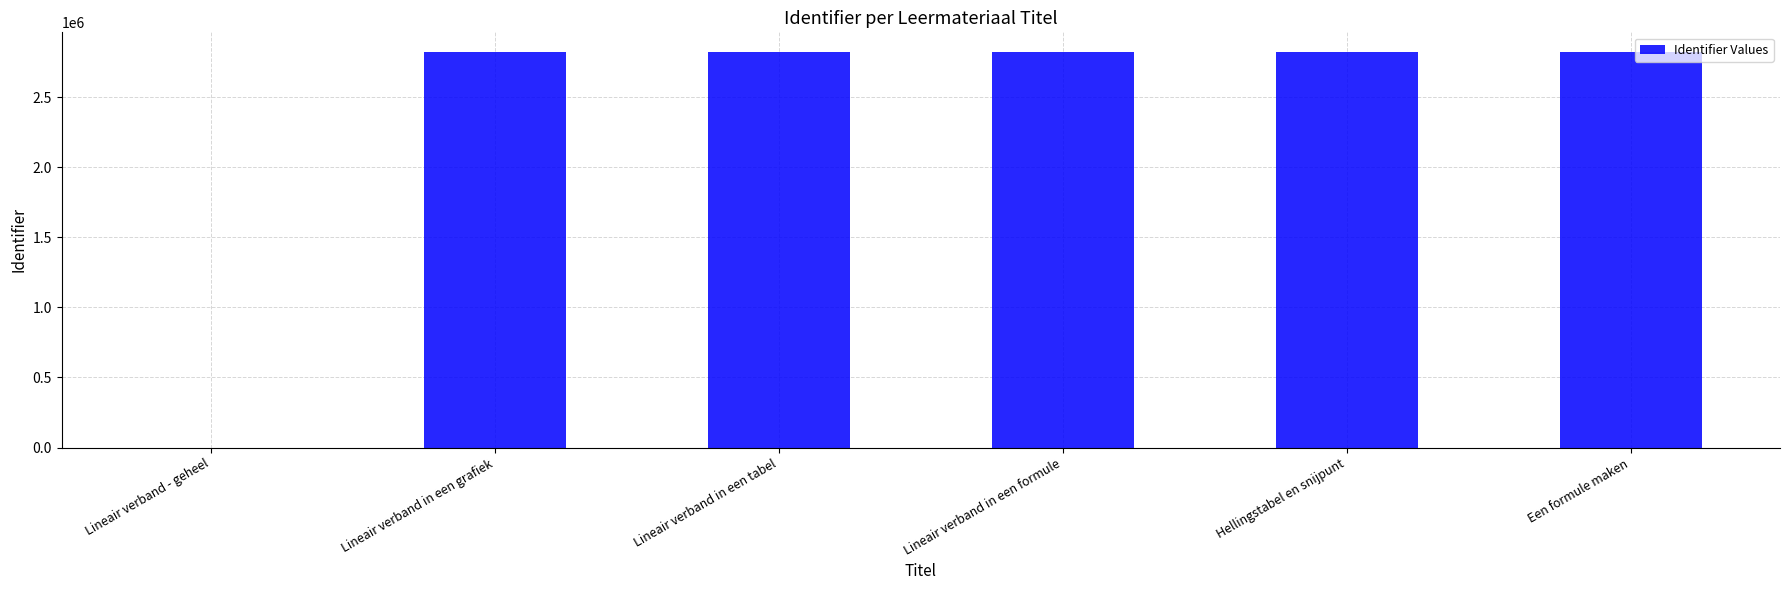

The value at Lineair verband in een formule is 2821229. True or false?

True